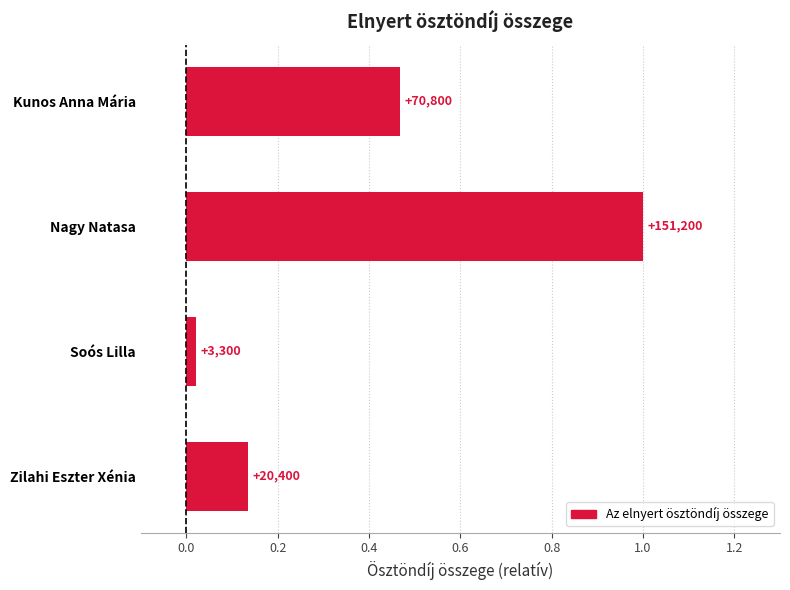

Does the chart contain any negative values?

No